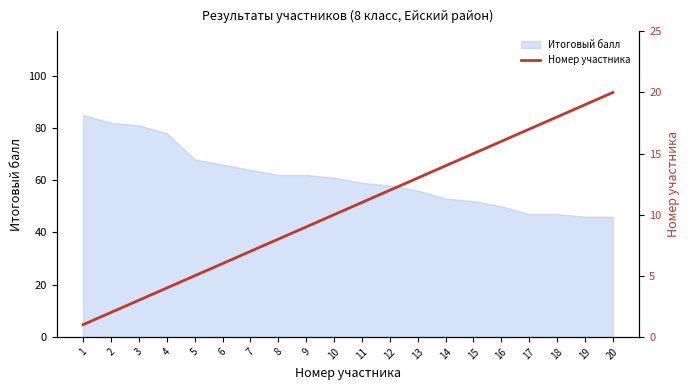

Between 8 and 9, which is larger?

9